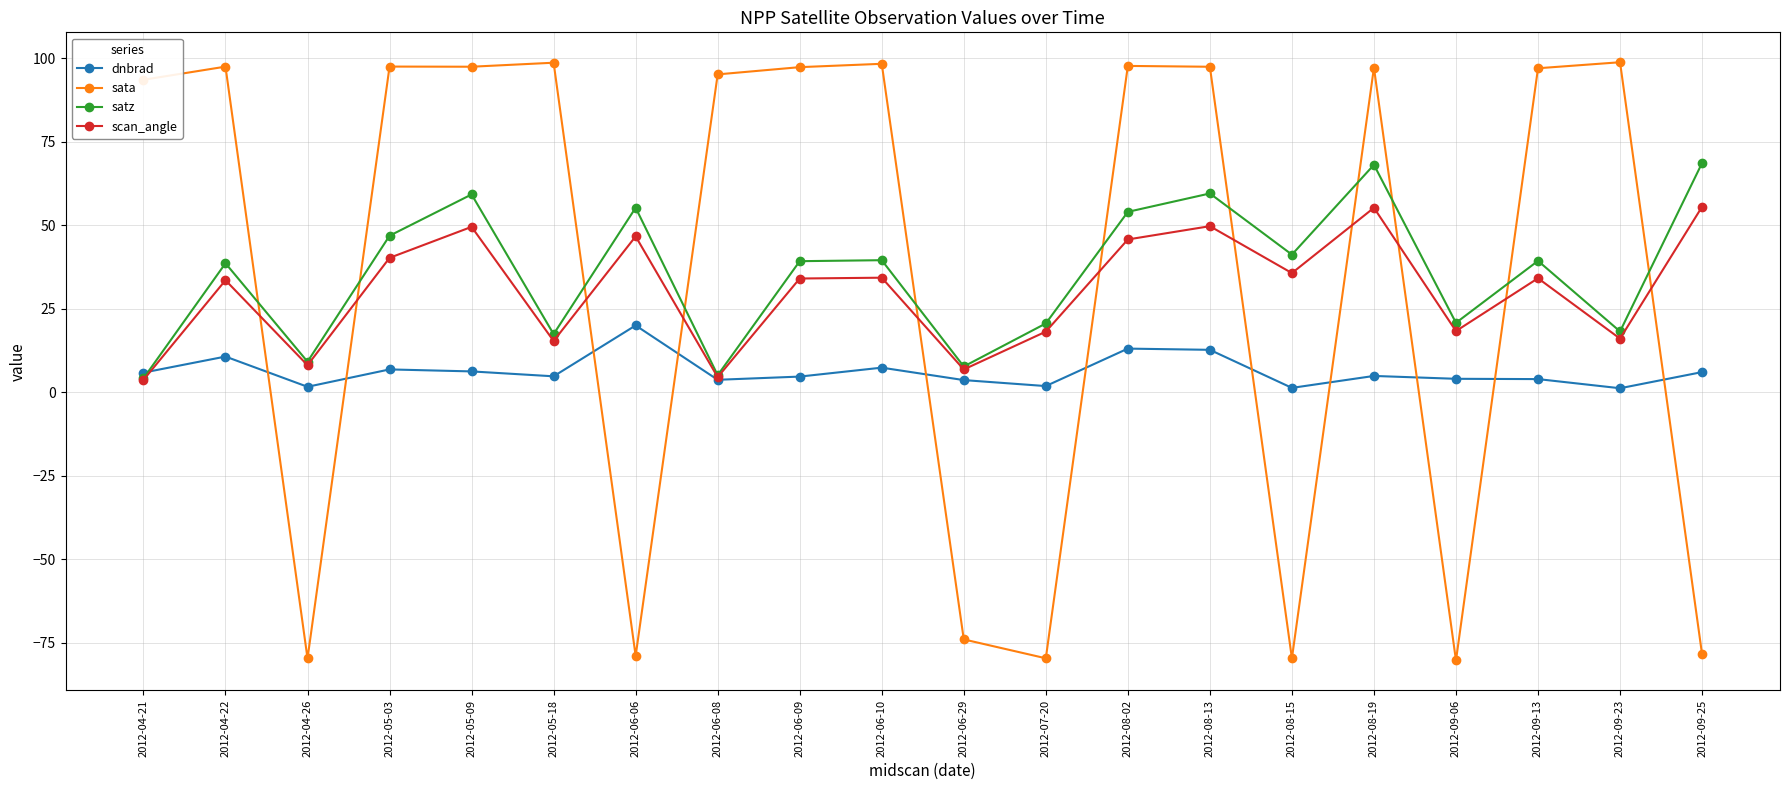

What is the label of the 14th point from the right?

2012-06-06